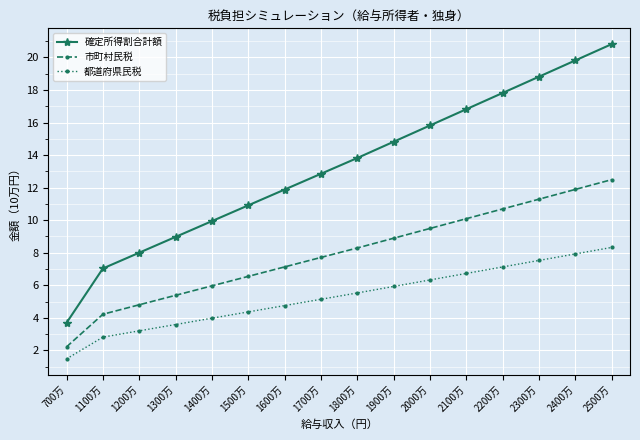

What is the label of the 5th point from the right?

2100万